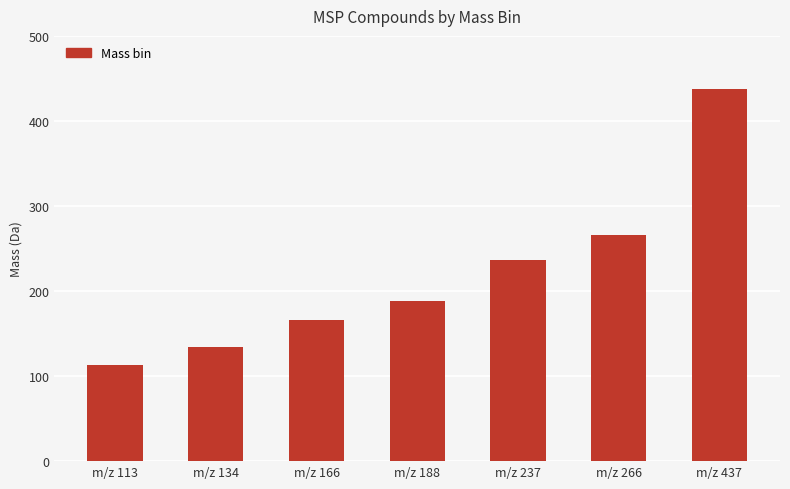

What is the minimum value shown in the chart?

113